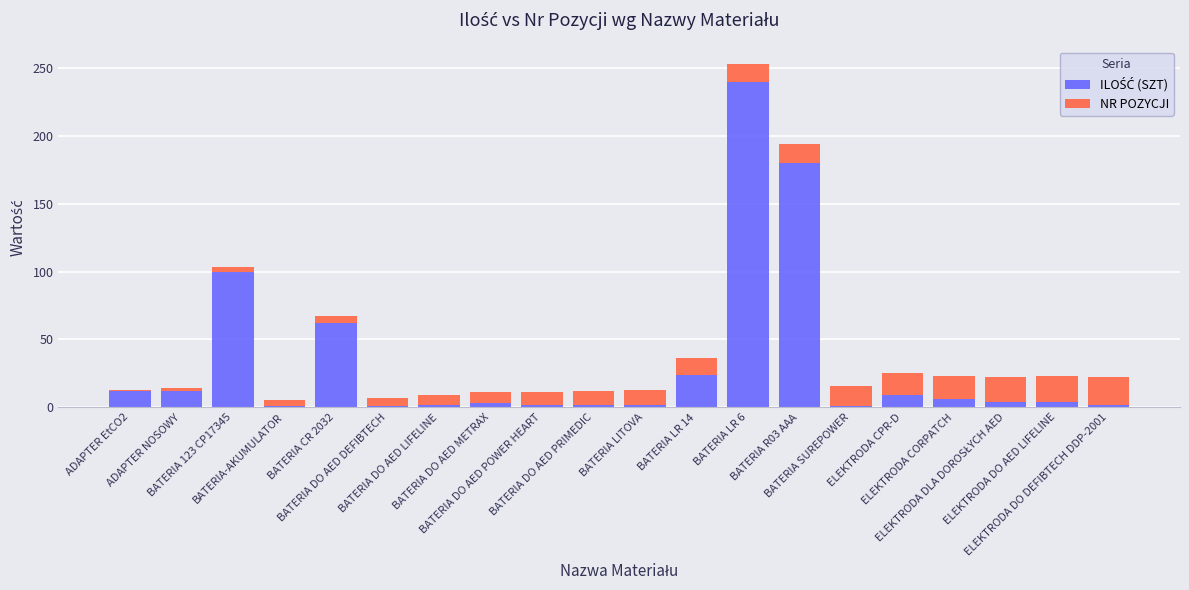

Are the bars horizontal?

No